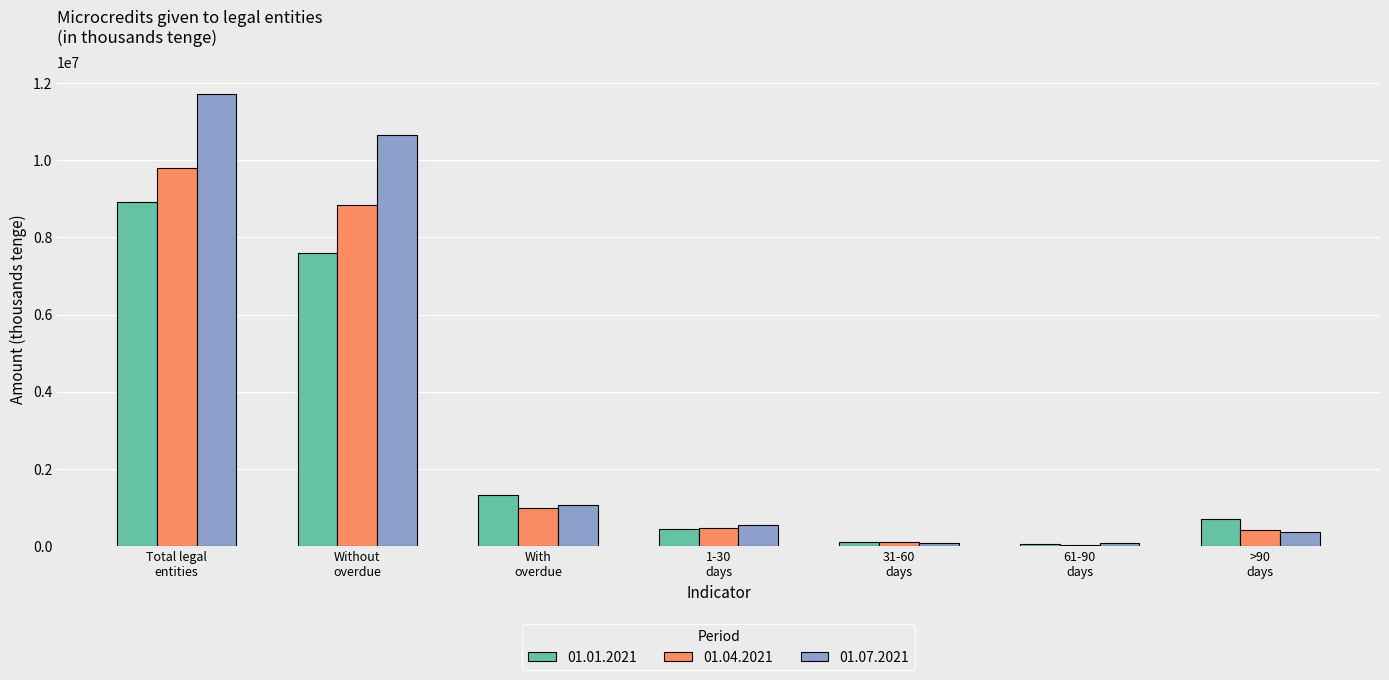

What is the greatest value displayed?

11713349